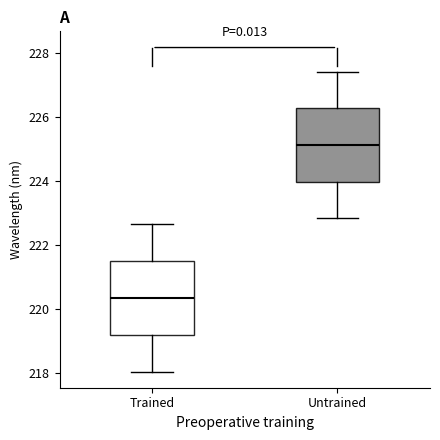

Which box has the lowest median line?

Trained